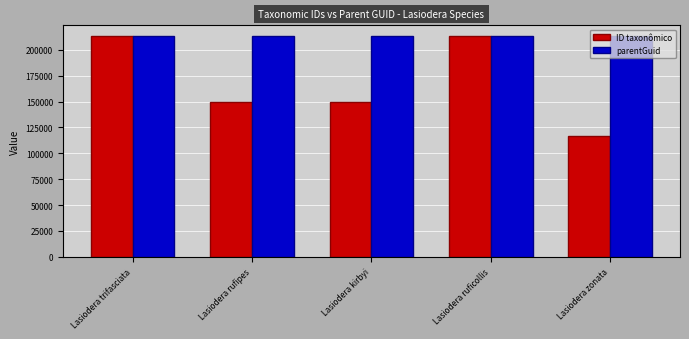

Rank the series at Lasiodera kirbyi from highest to lowest value.

parentGuid, ID taxonômico